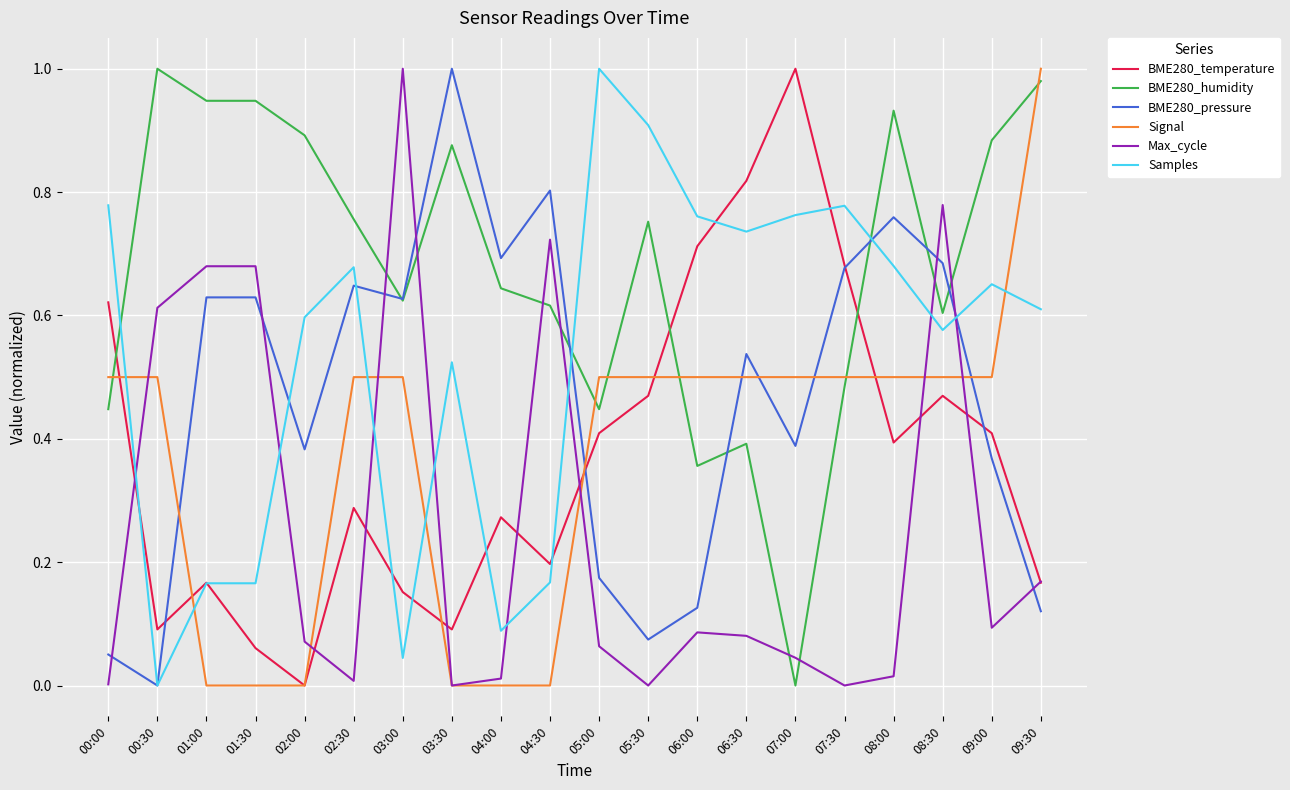

At how many categories does at least one series exceed 0?

20